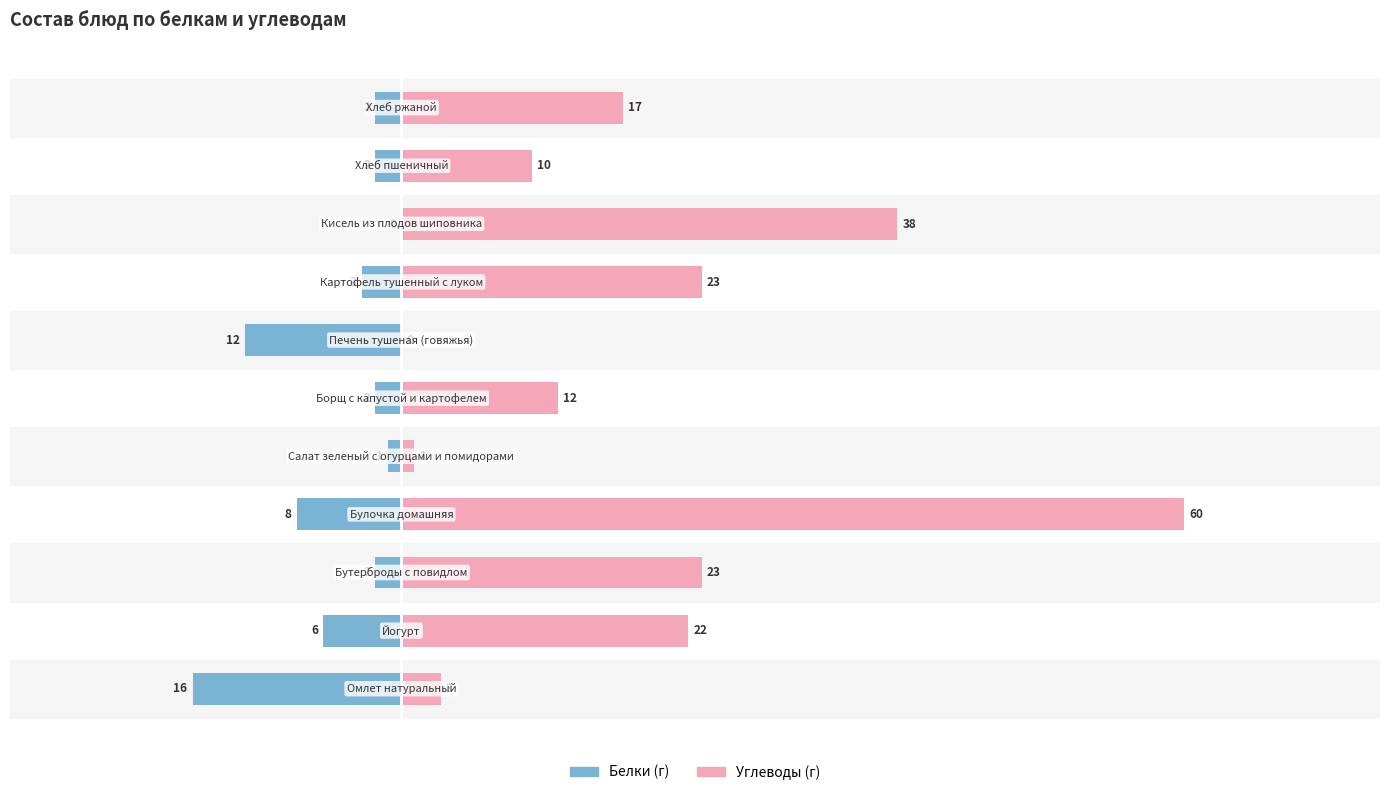

Which has a higher value, 3 or 1?

1